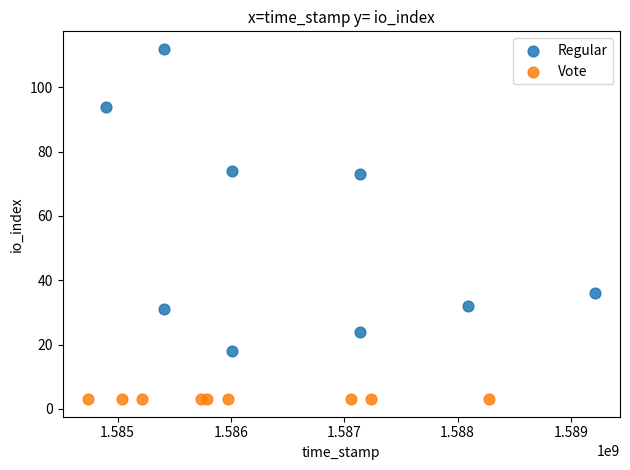

Which series contains the lowest Y value?

Vote